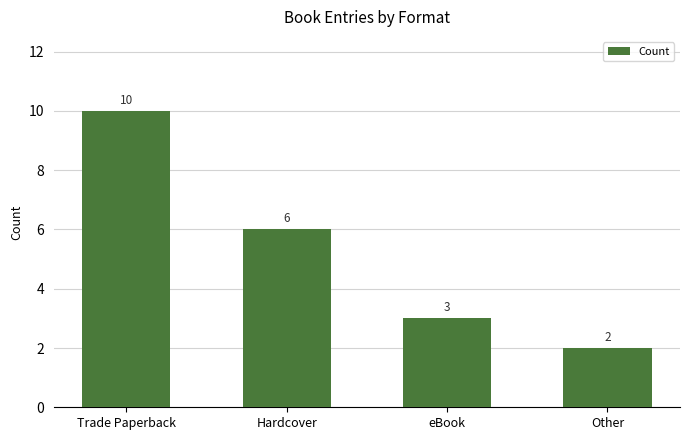

Approximately how many times larger is the value at eBook compared to Other?

1.5